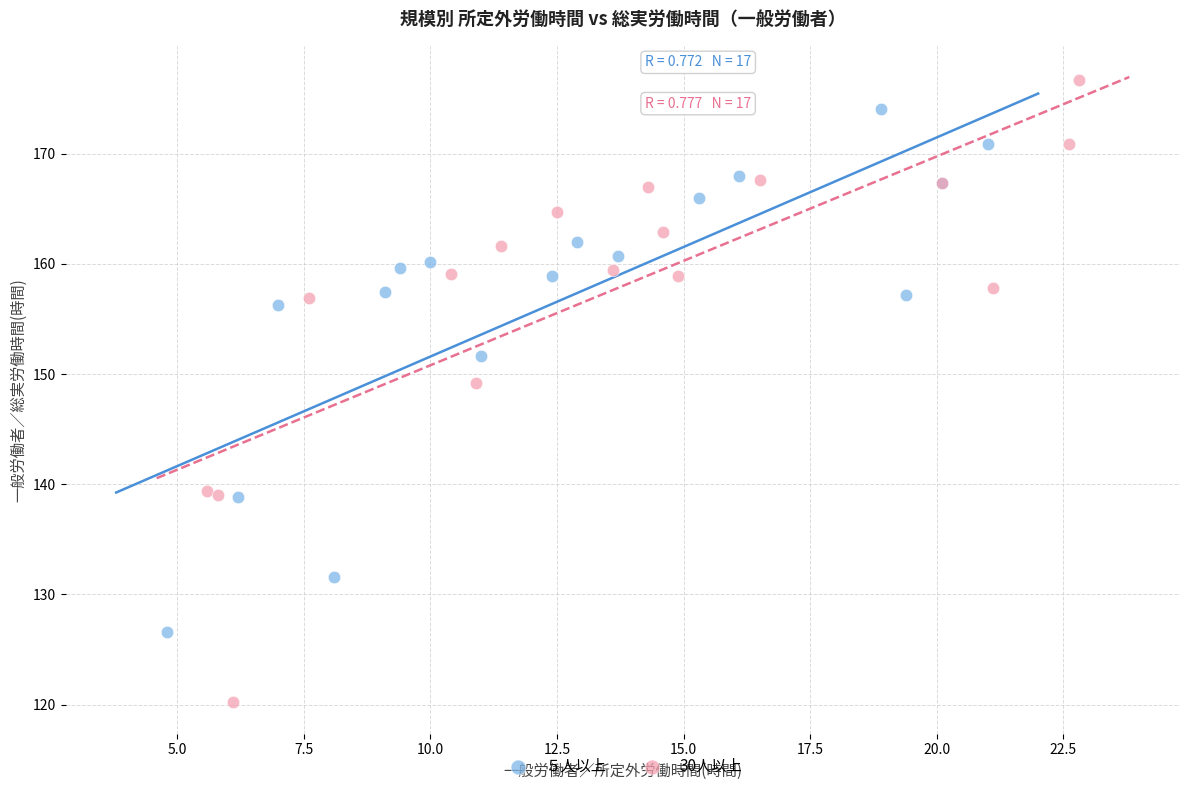

Which series contains the lowest Y value?

30人以上